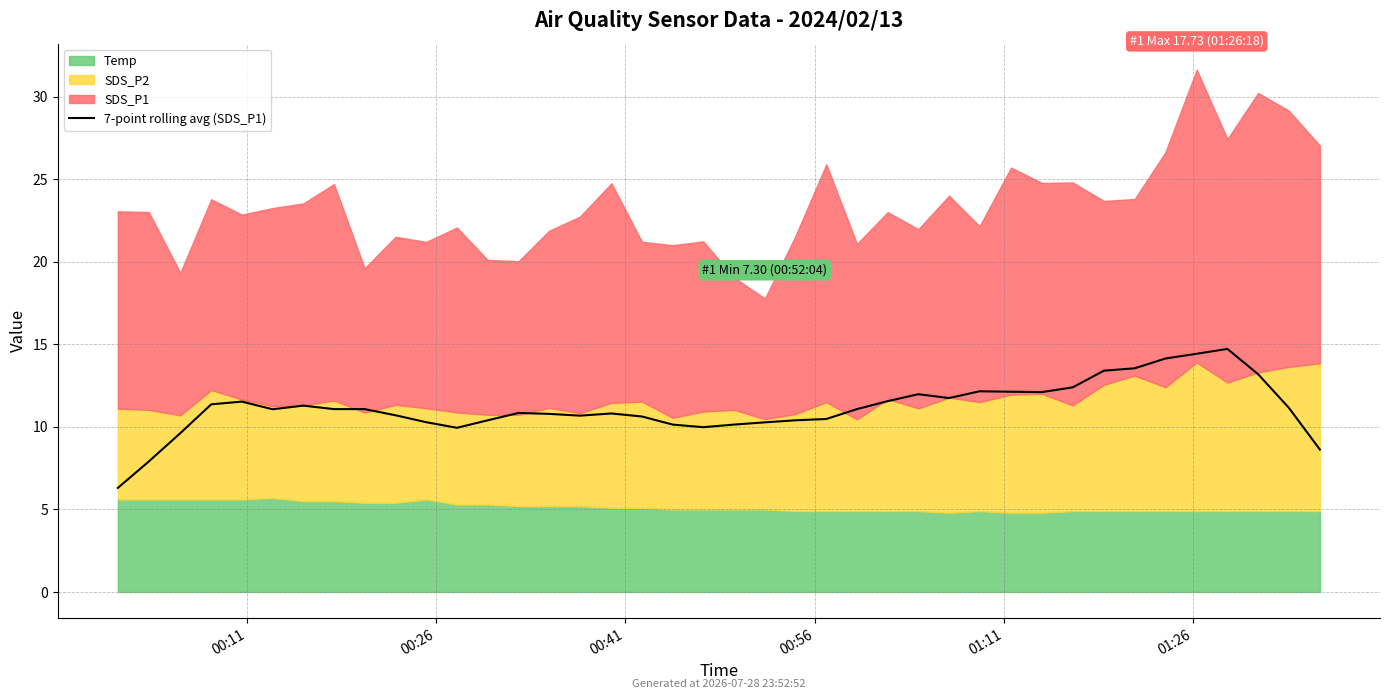

What is the approximate value at 25?

11.6